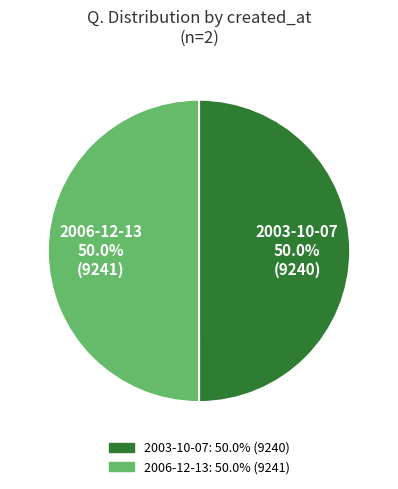

Is the sum of 2006-12-13 and 2003-10-07 greater than half?

Yes